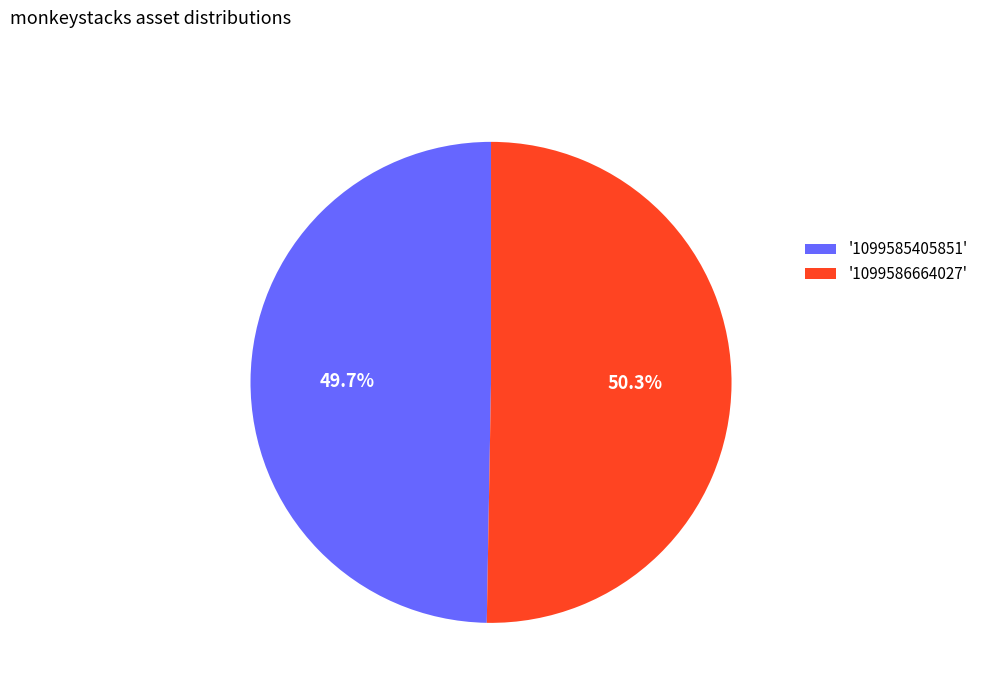

Rank the categories by value from highest to lowest.

'1099586664027', '1099585405851'